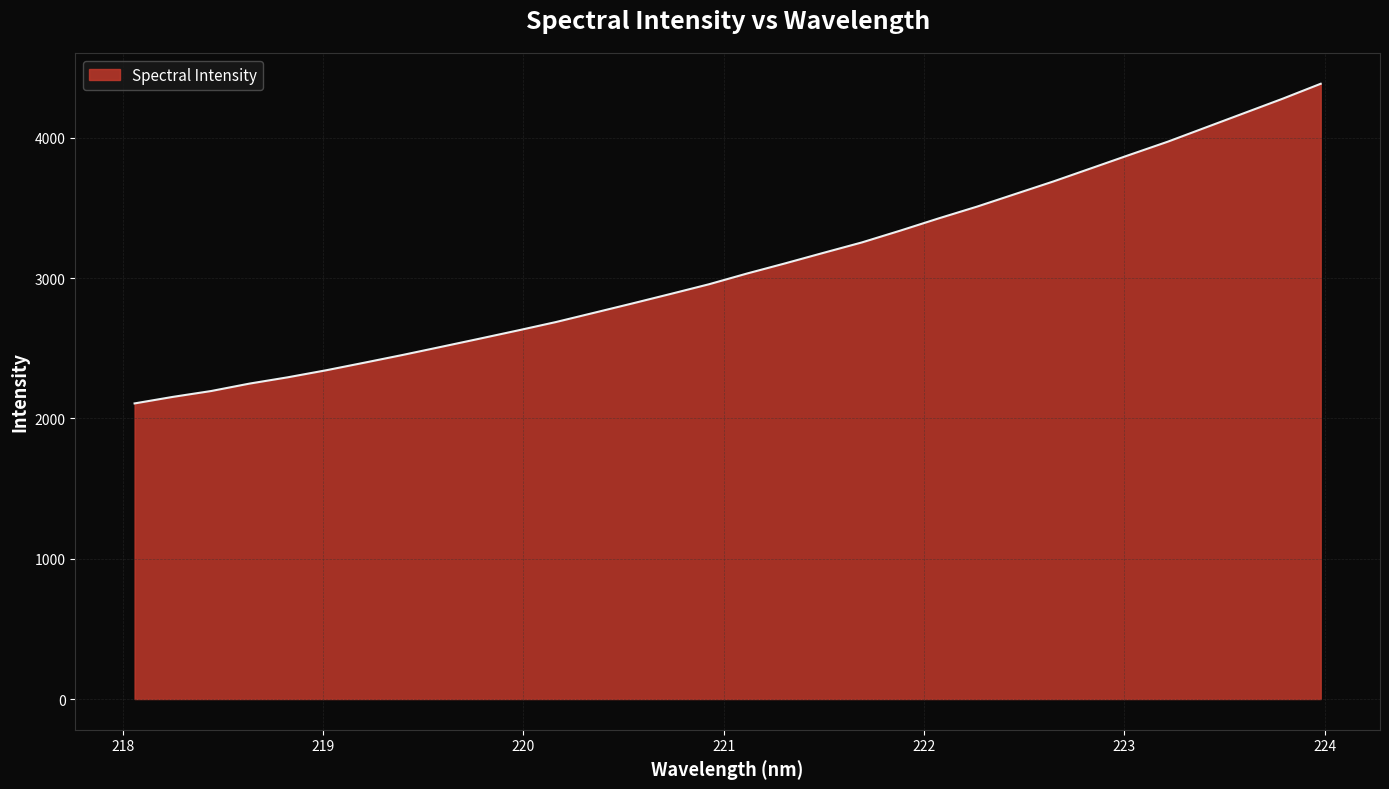

What is the difference between the maximum and minimum values?

2278.9